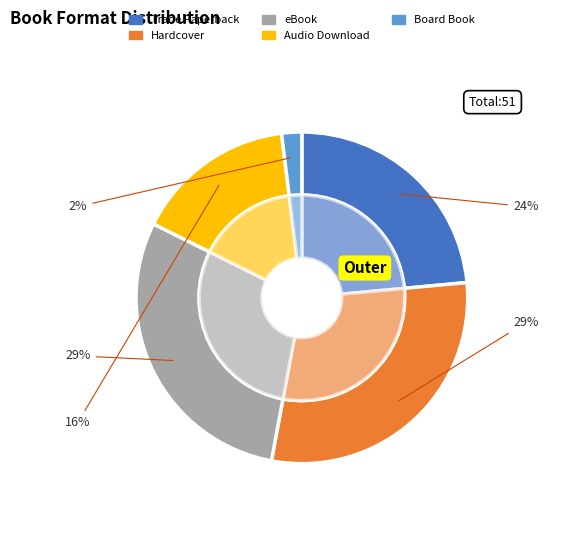

Does Audio Download account for over 50% of the chart?

No